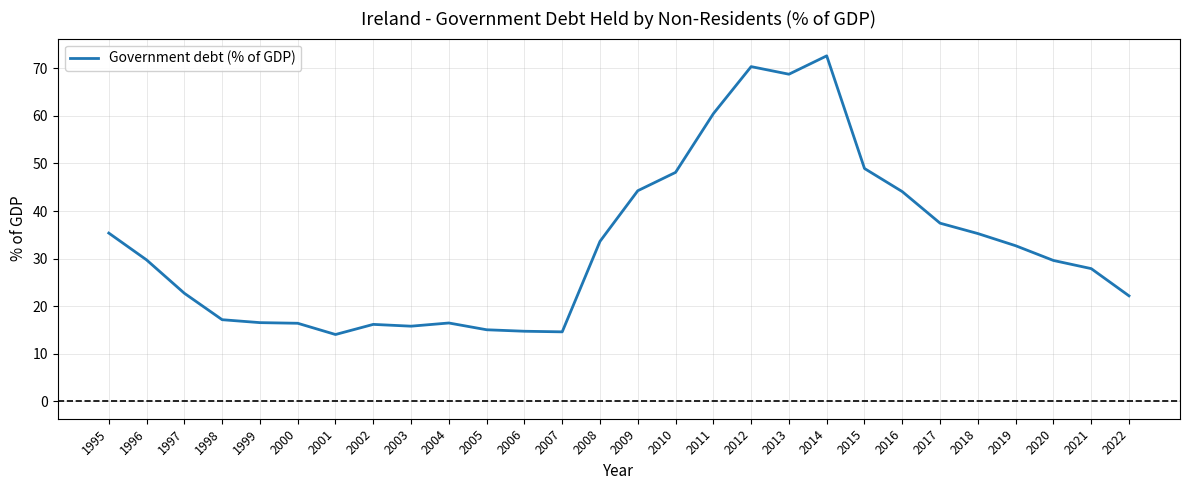

What is the smallest value displayed?

14.1